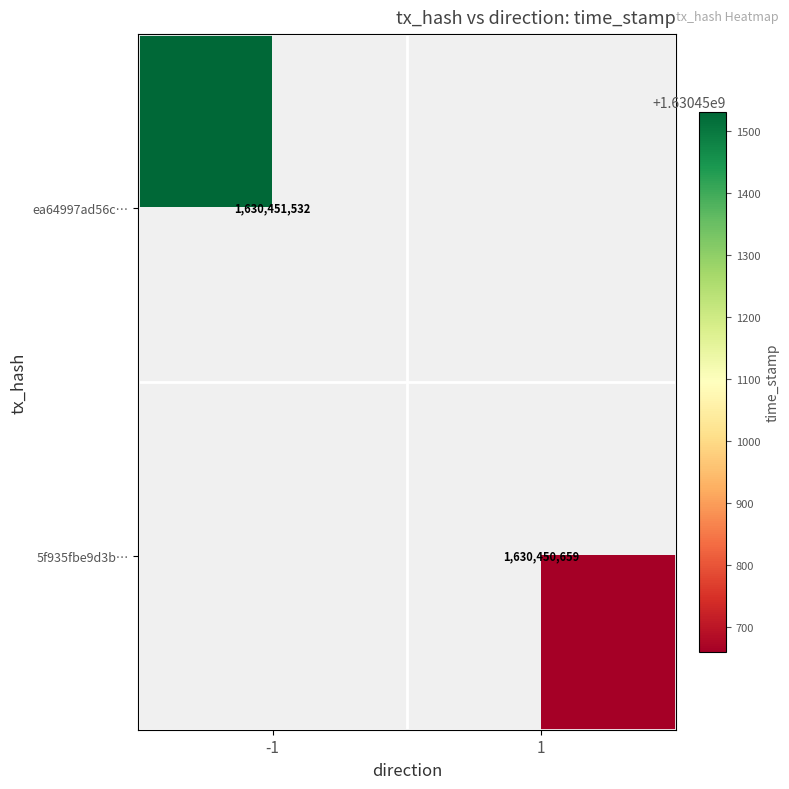

How many positive values does the ea64997ad56cf7a2ec1c7f91161e76976d96e02 series have?

1